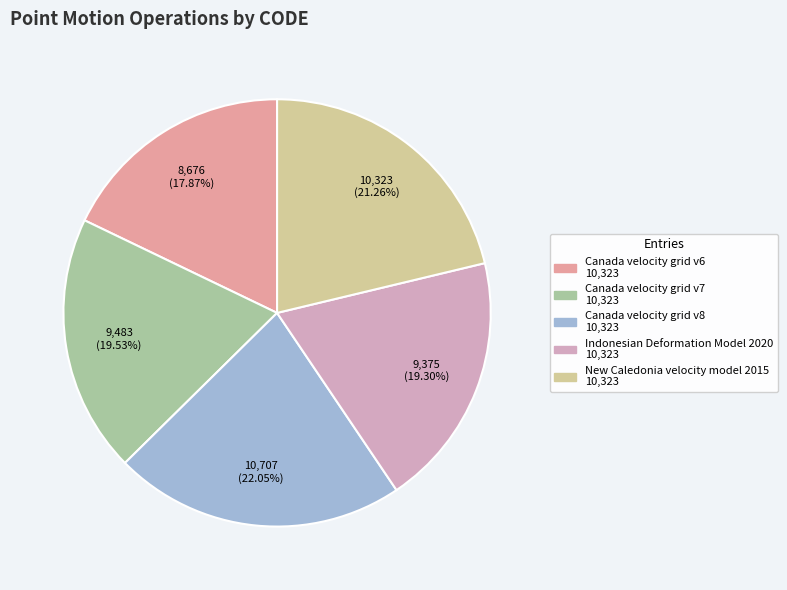

Does any single category account for the majority?

No